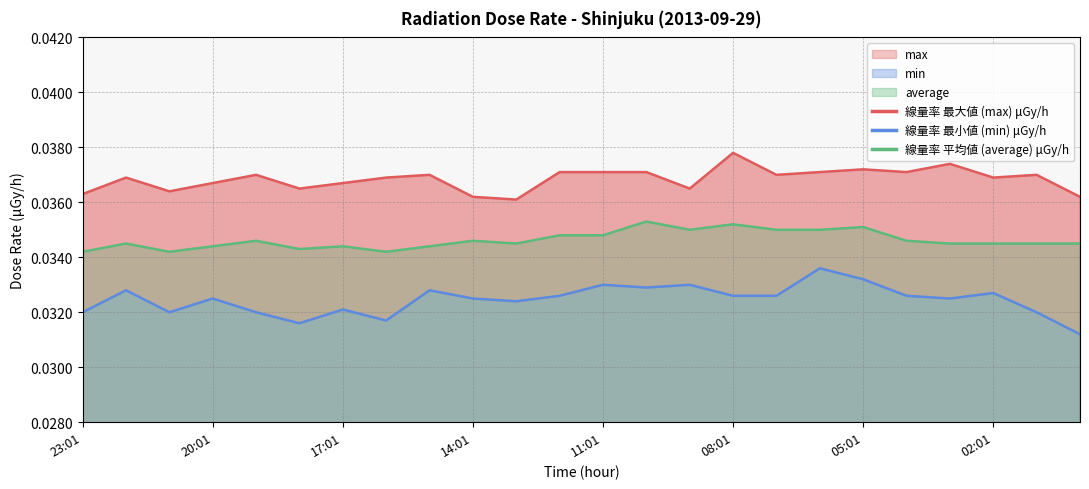

Count the number of categories in the chart.

24